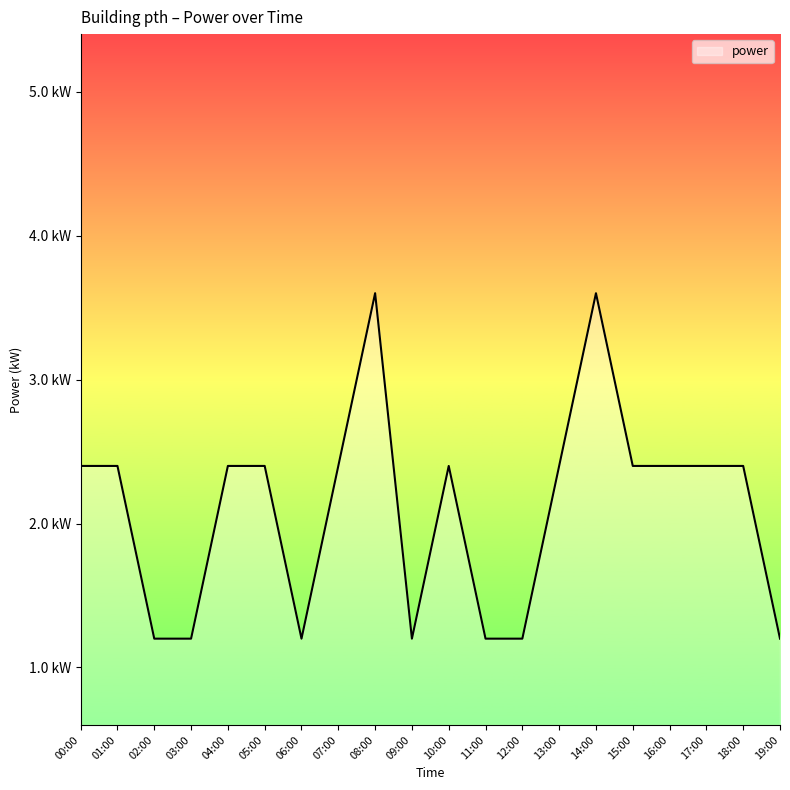

Reading left to right, transcribe all the data shown in this chart.

00:00=2.4	01:00=2.4	02:00=1.2	03:00=1.2	04:00=2.4	05:00=2.4	06:00=1.2	07:00=2.4	08:00=3.6	09:00=1.2	10:00=2.4	11:00=1.2	12:00=1.2	13:00=2.4	14:00=3.6	15:00=2.4	16:00=2.4	17:00=2.4	18:00=2.4	19:00=1.2